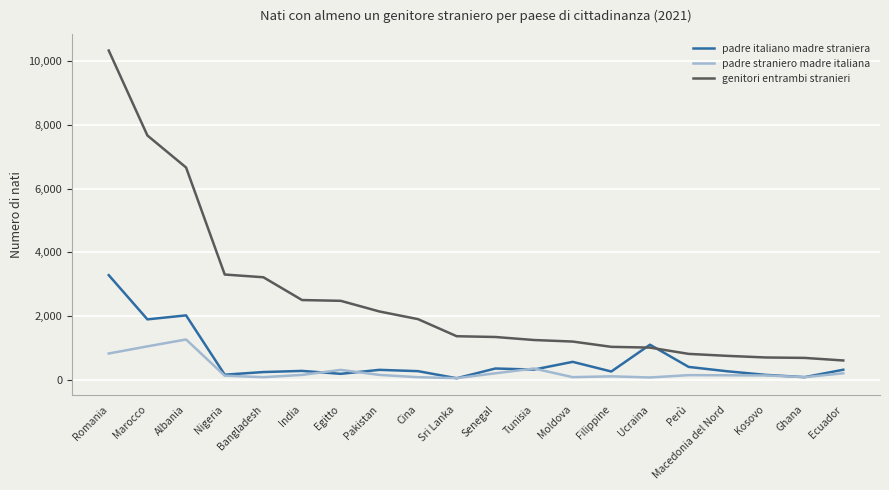

True or false: padre straniero madre italiana and genitori entrambi stranieri cross at least once.

False